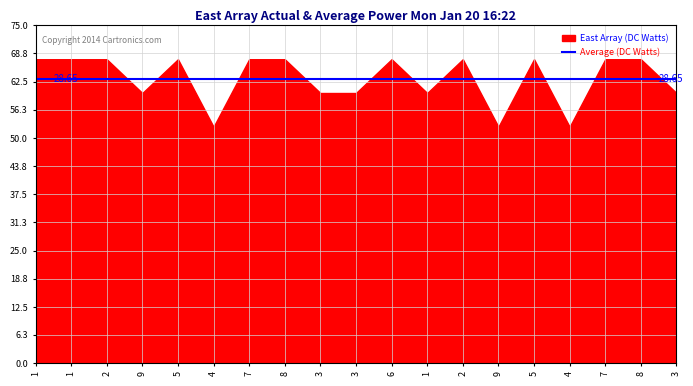

Which category has the highest value in the col_4 series?

6